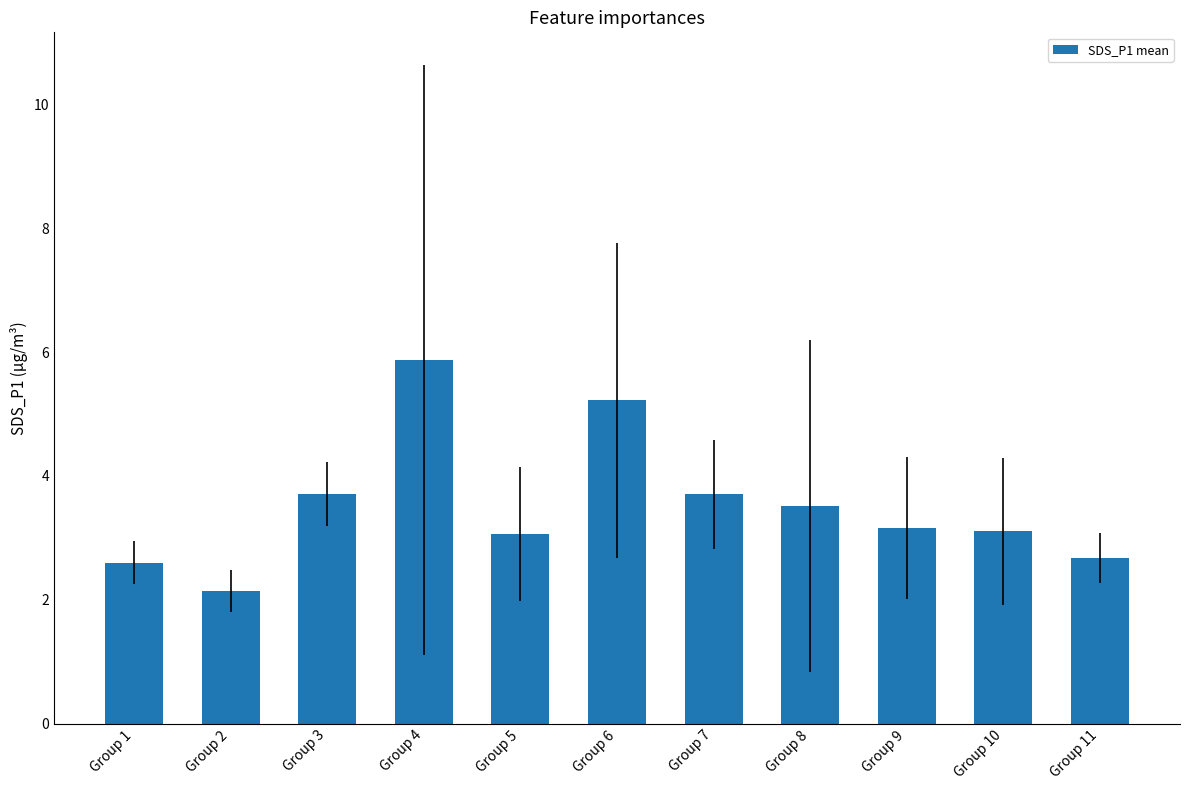

Which label corresponds to the largest value in the chart?

Group 4